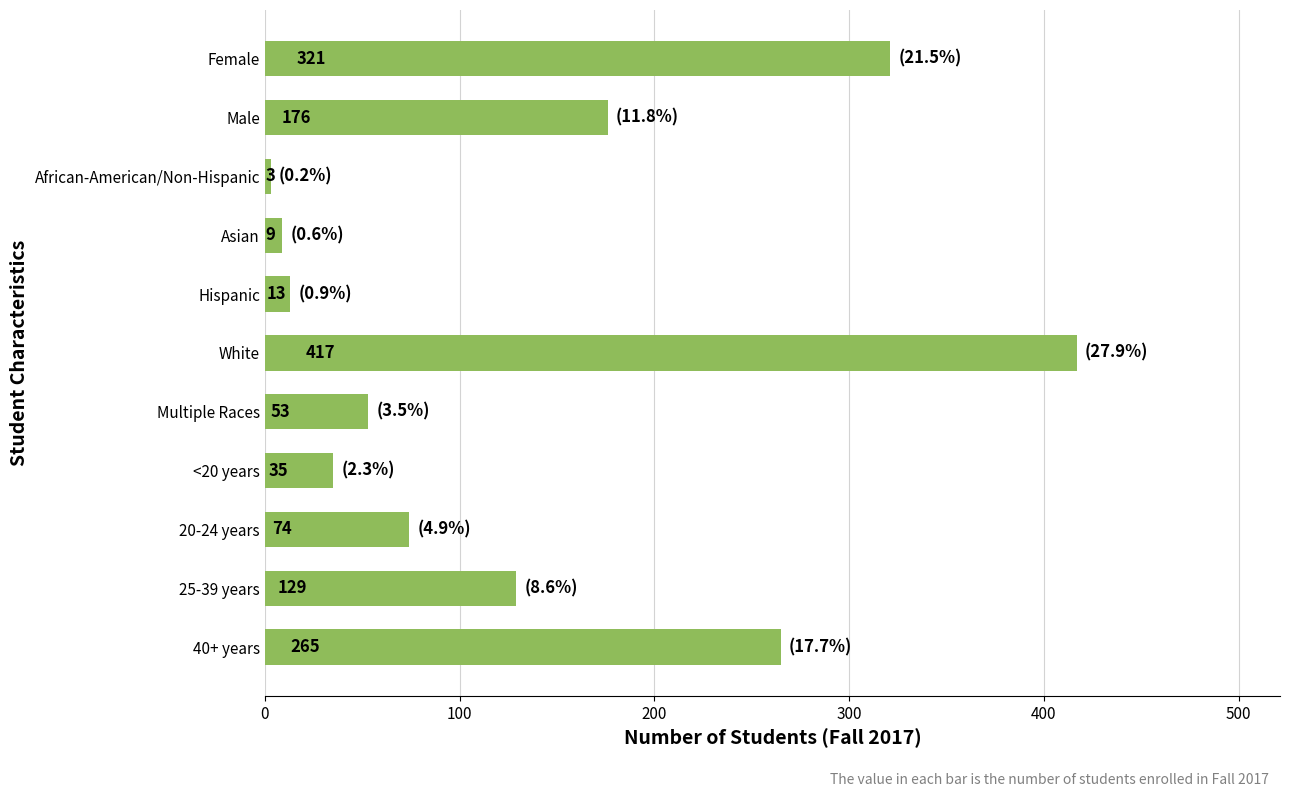

How many values are below 74?

5